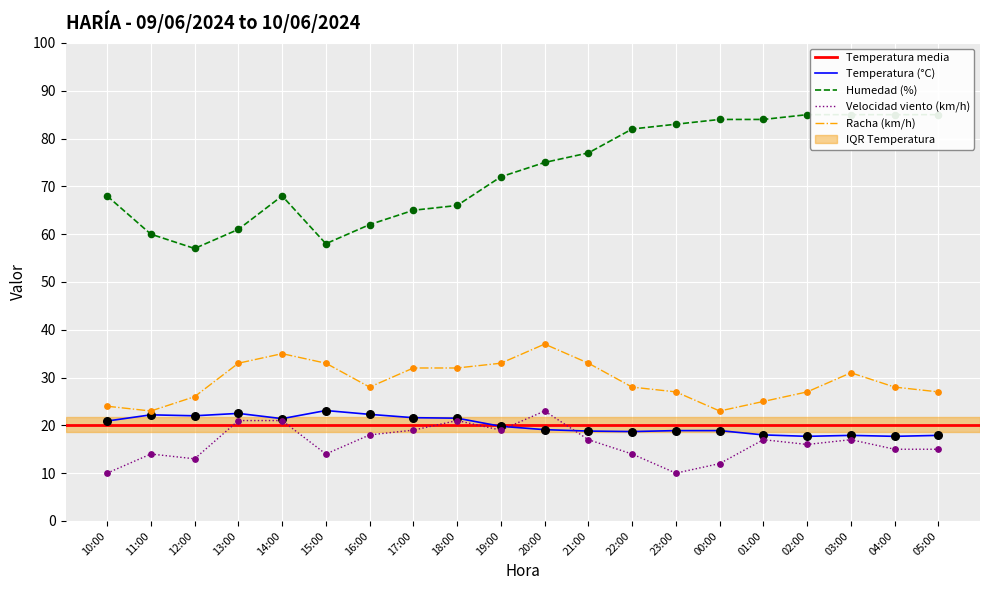

Which series contains the highest Y value?

Humedad (%)